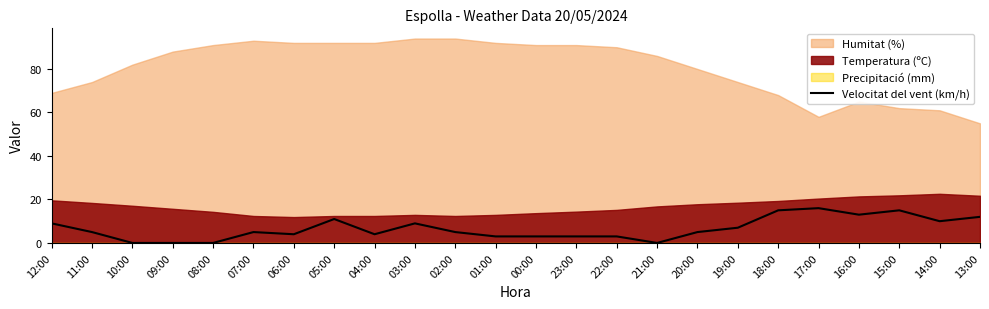

How many interior local peaks (higher than both neighbors) does the data have?

5